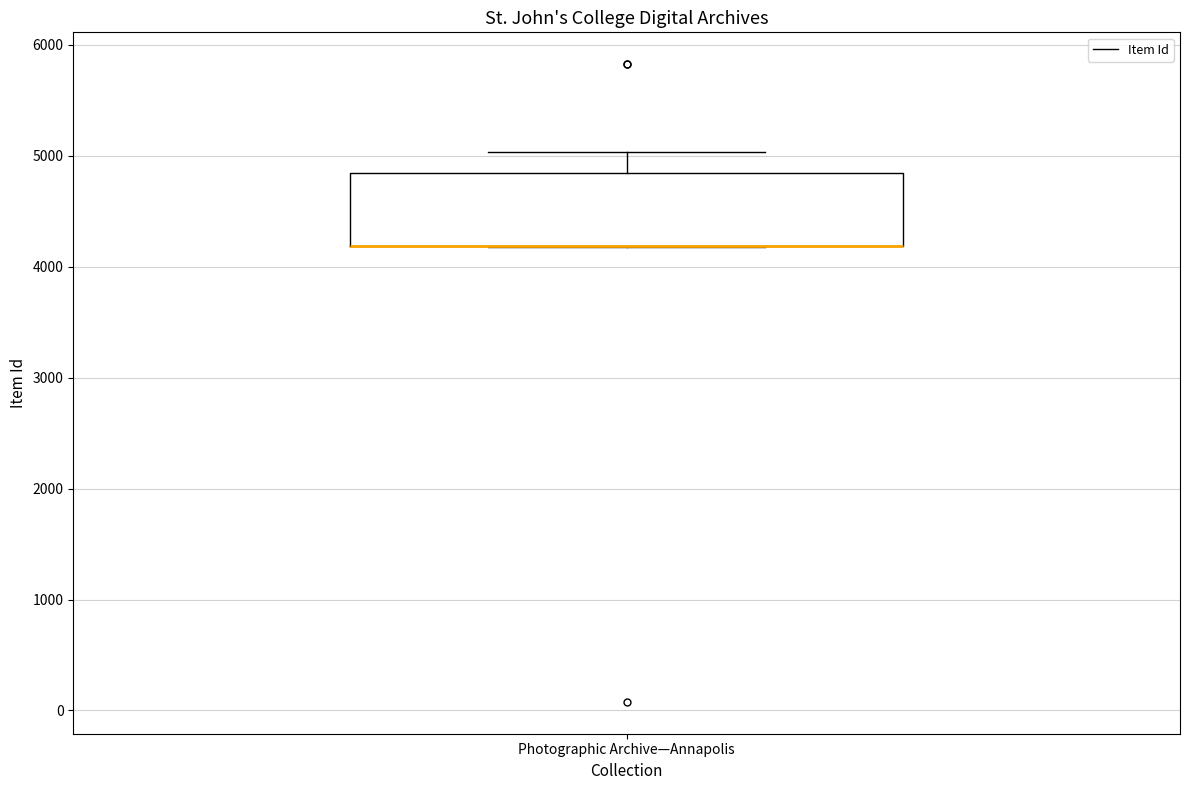

Transcribe this box plot: give where the median line is, the range the box spans, and where the two whiskers end, as read against the y-axis. The values are not printed on the chart, so give them approximately, as read against the axis.

median 4200 (drawn on the box's lower edge), box 4200 to 4800, whiskers 4200 to 5000